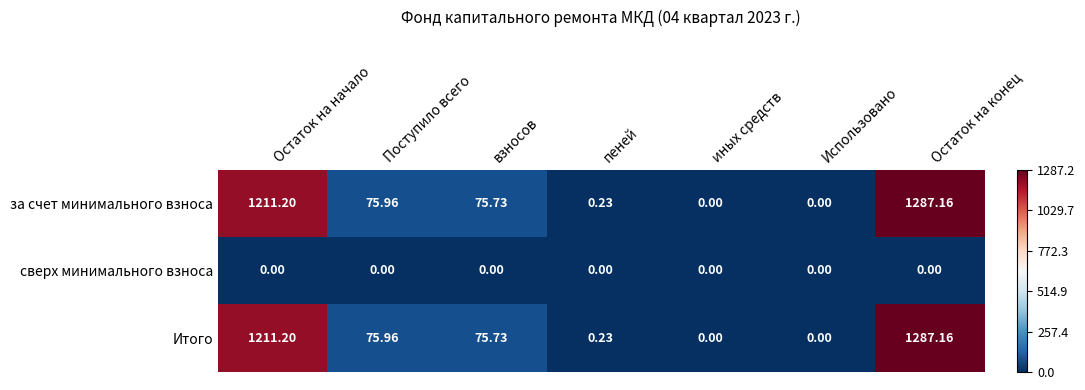

At which category is the sum across all series the highest?

Остаток на конец